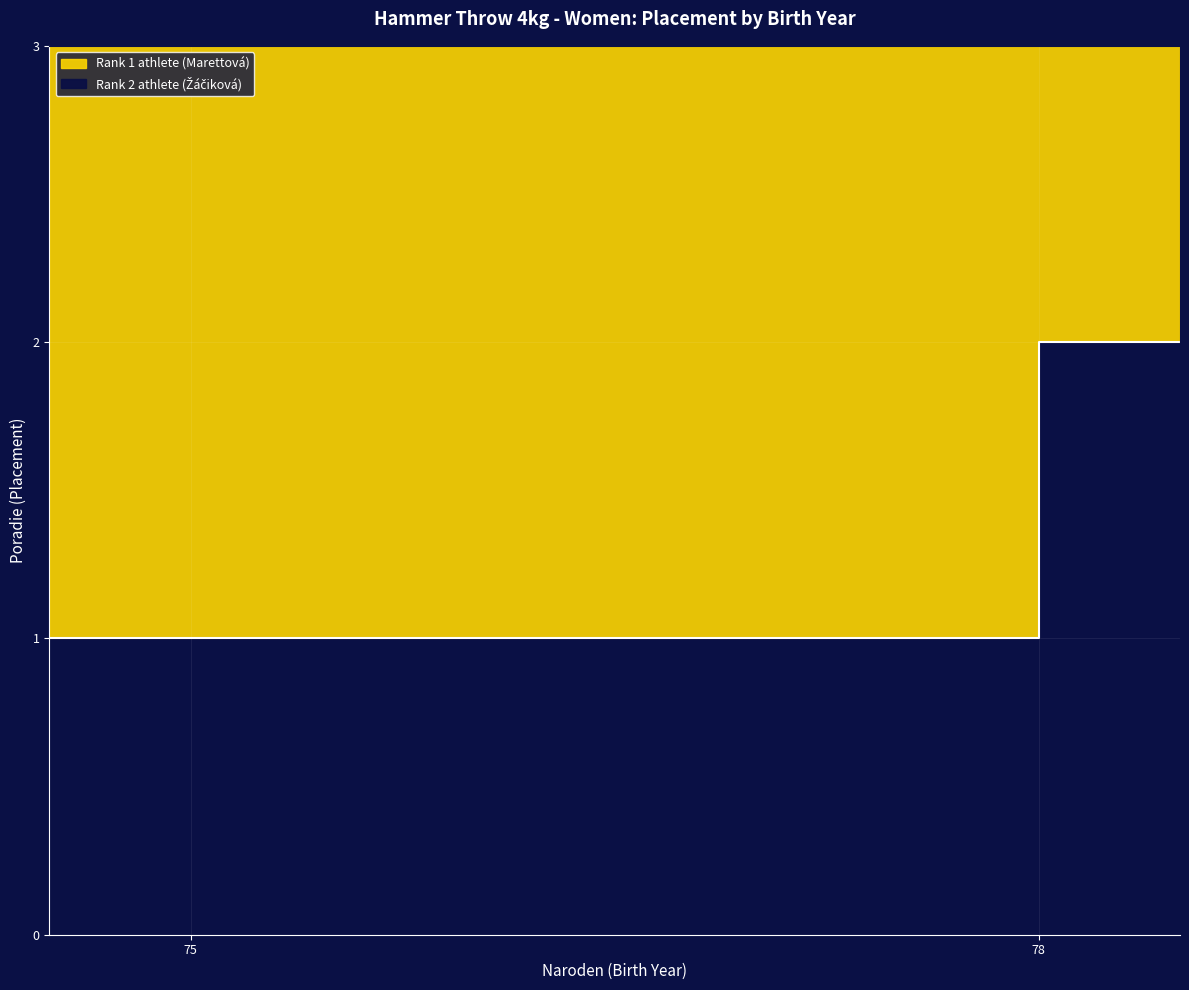

How many values are between 1 and 2?

2